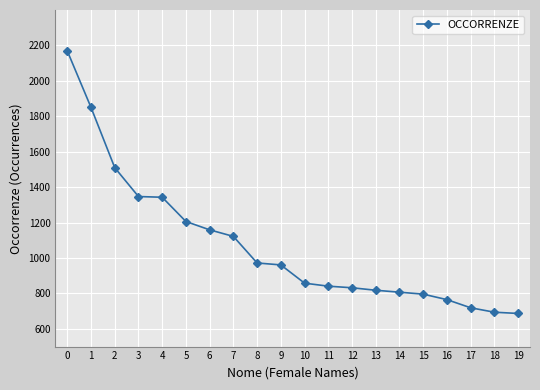

Count the number of data series in this chart.

1